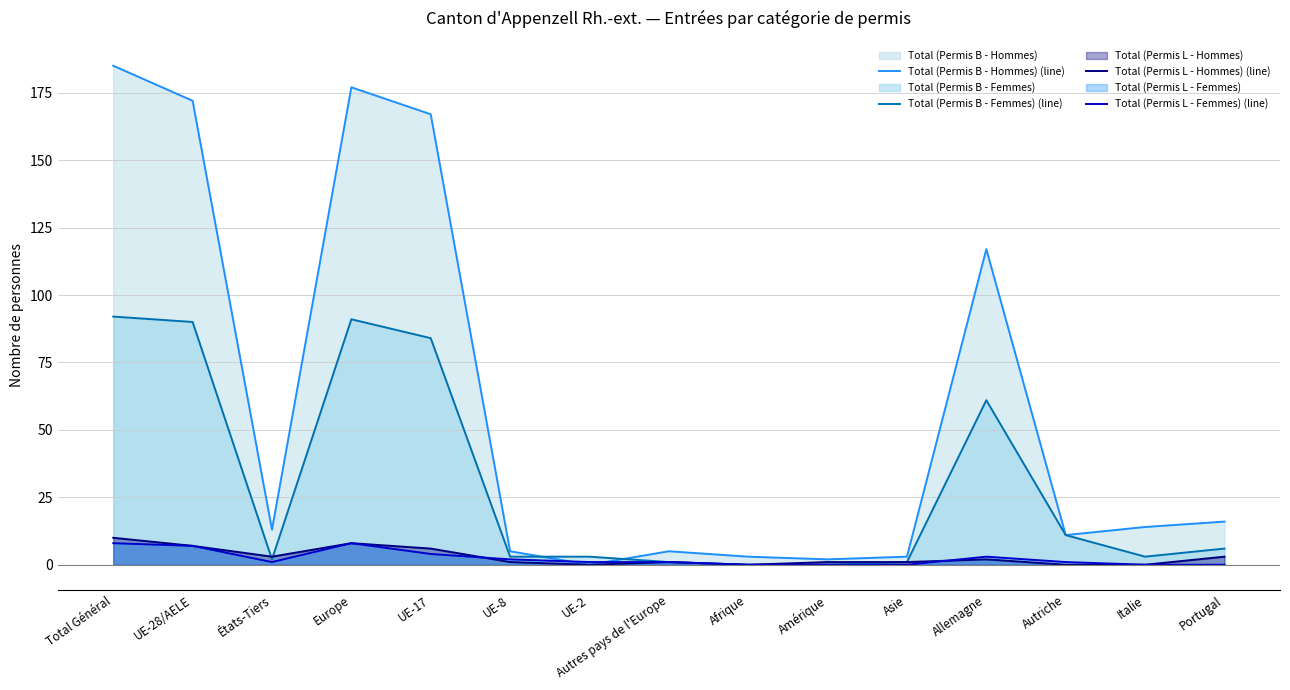

Which series has the largest total across all categories?

Total (Permis B - Hommes) (line)